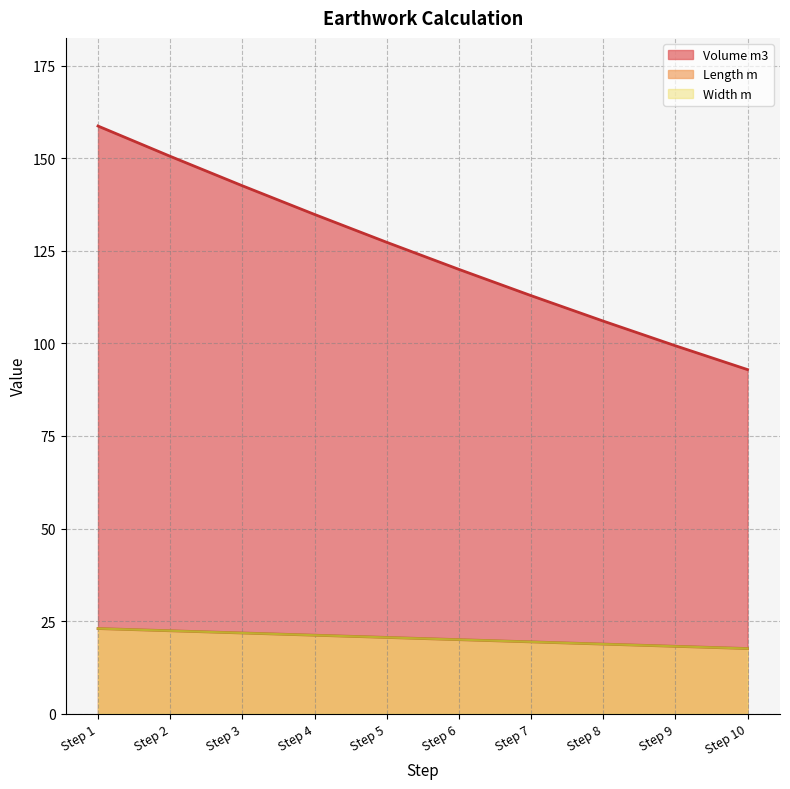

How many lines are shown in the chart?

3